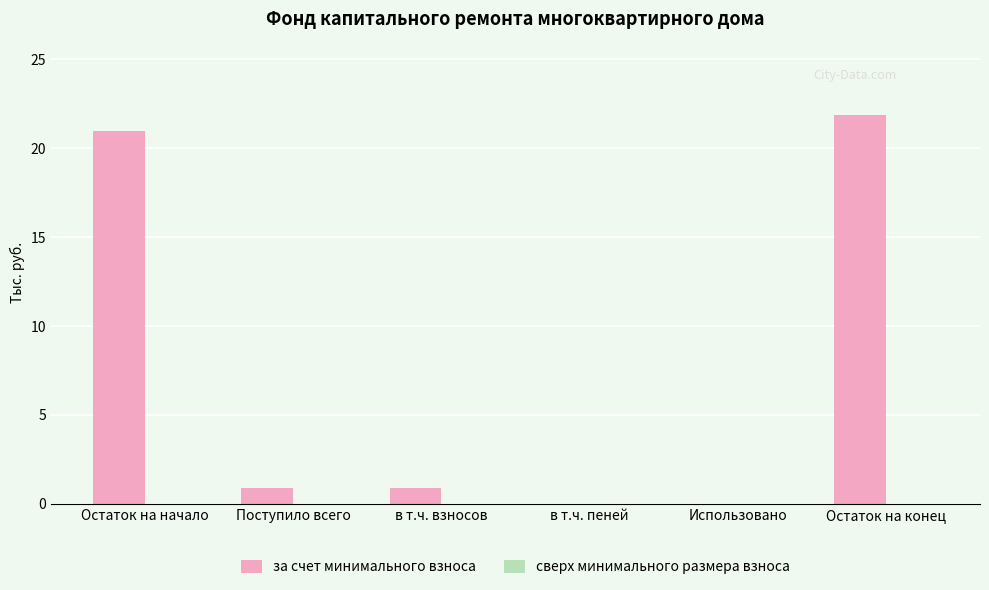

At which category does the chart reach its peak across all series?

Остаток на конец